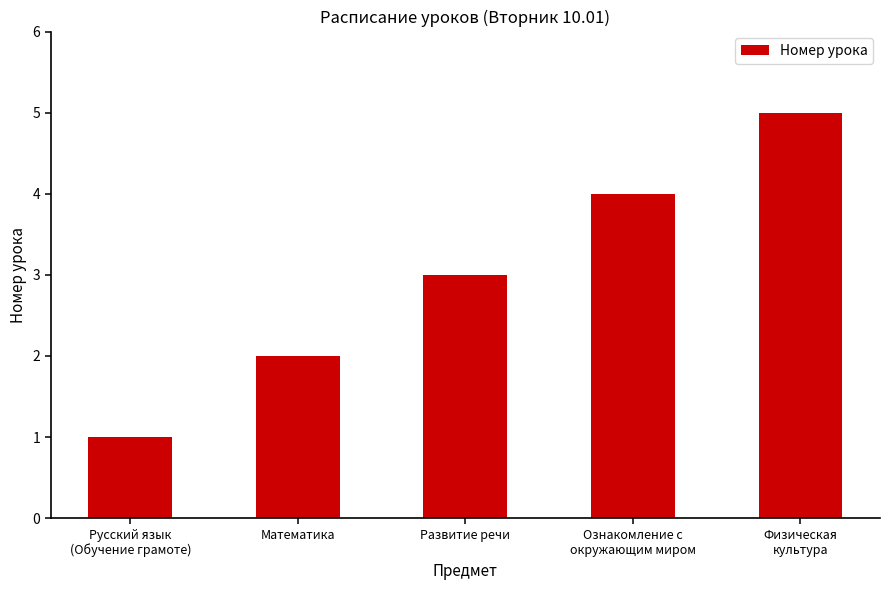

Rank the categories by value from highest to lowest.

Физическая
культура, Ознакомление с
окружающим миром, Развитие речи, Математика, Русский язык
(Обучение грамоте)